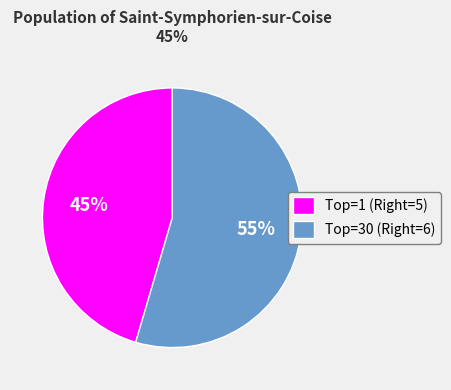

What is the majority slice?

Top=30 (Right=6)